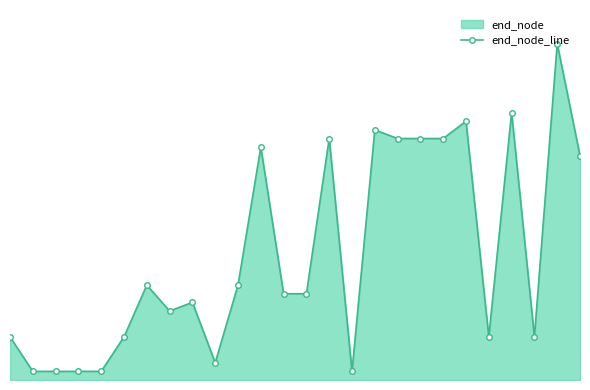

The value at 6 is 11. True or false?

True